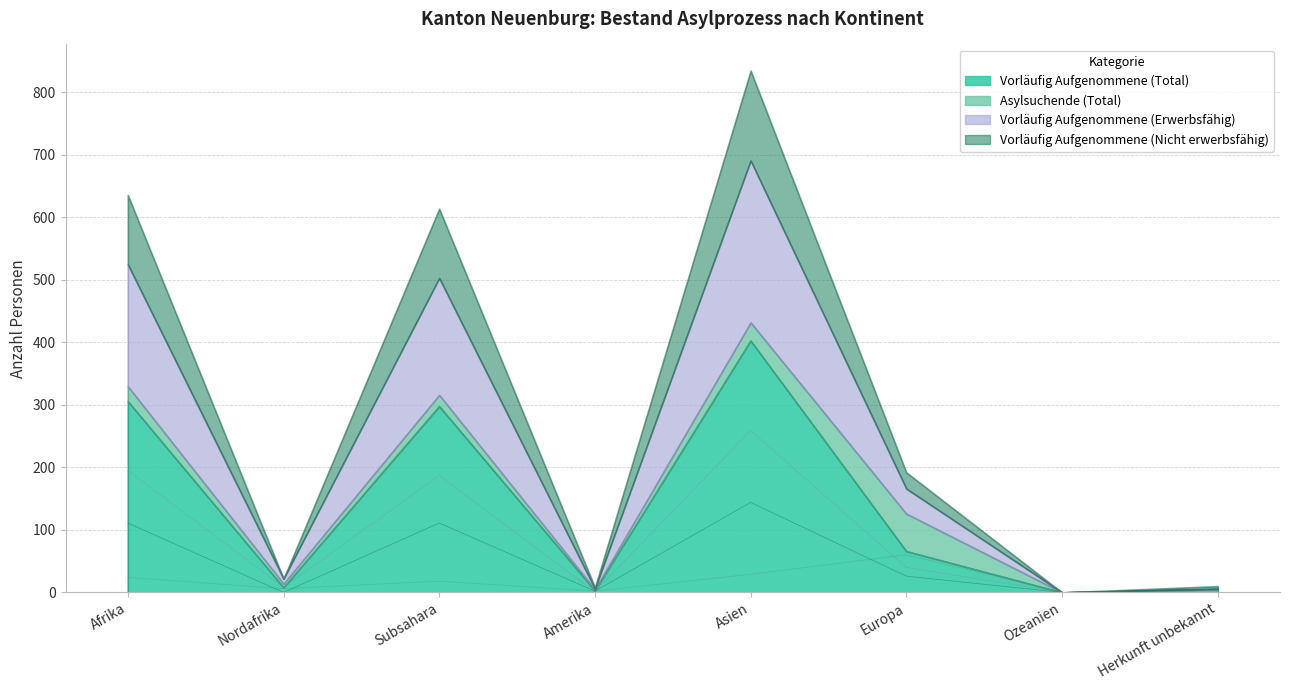

What are all the series names shown in the legend?

Vorläufig Aufgenommene (Total), Asylsuchende (Total), Vorläufig Aufgenommene (Erwerbsfähig), Vorläufig Aufgenommene (Nicht erwerbsfähig)